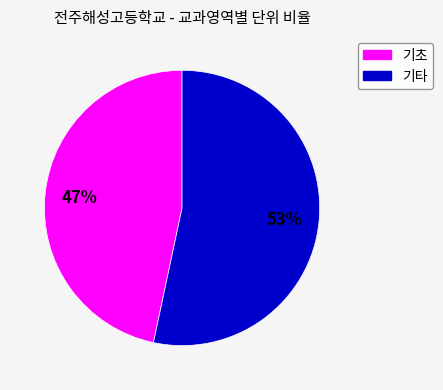

Is there a majority slice in this chart?

Yes